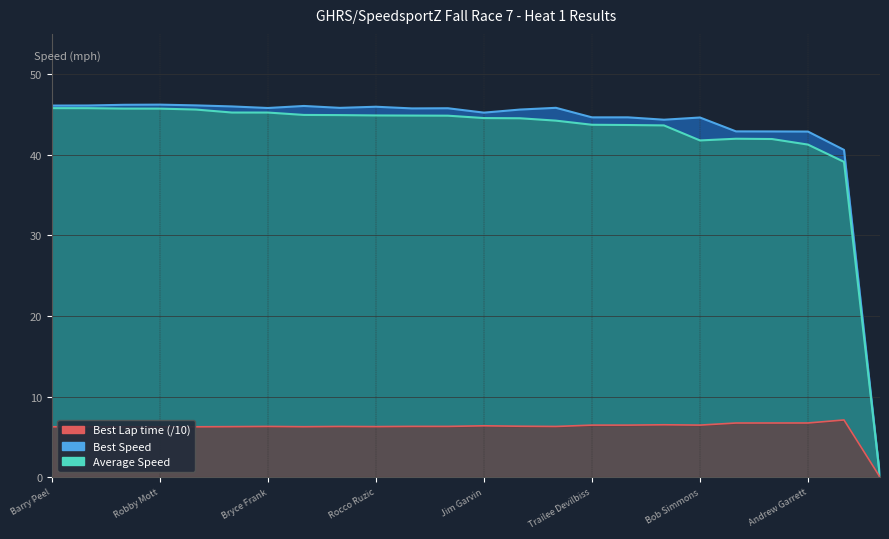

What is the total value across all series at Connor Martin?

96.3